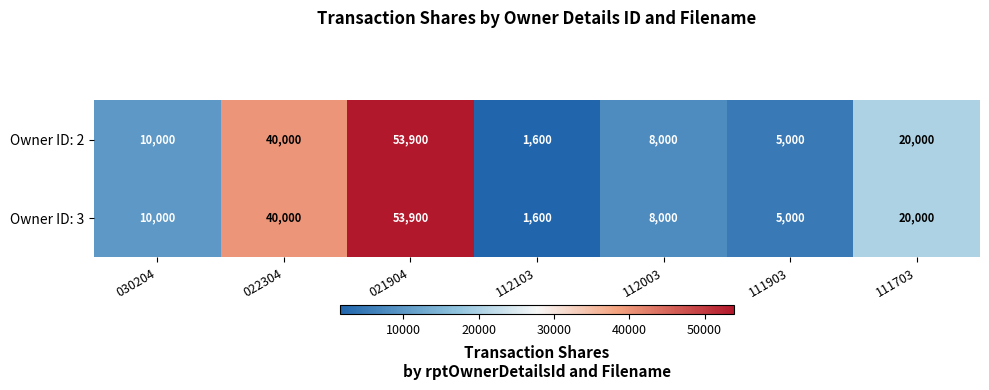

The Owner ID: 3 series shows 16936 at 030204. True or false?

False